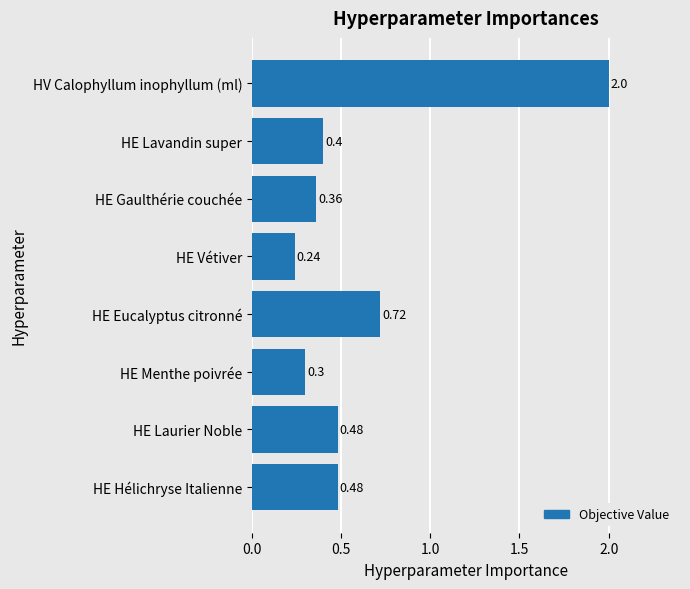

What is the average value?

0.6